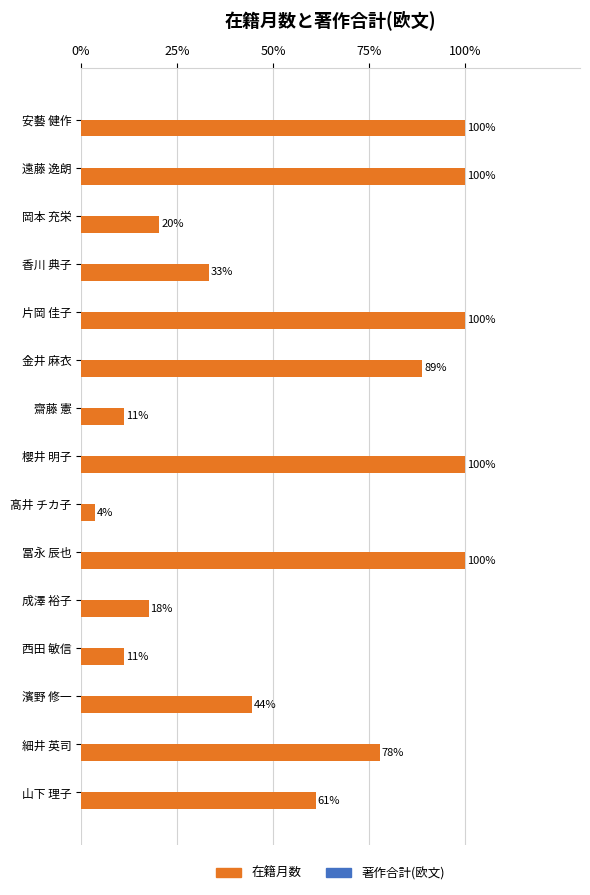

Which has a higher value, 西田 敏信 or 岡本 充栄?

岡本 充栄